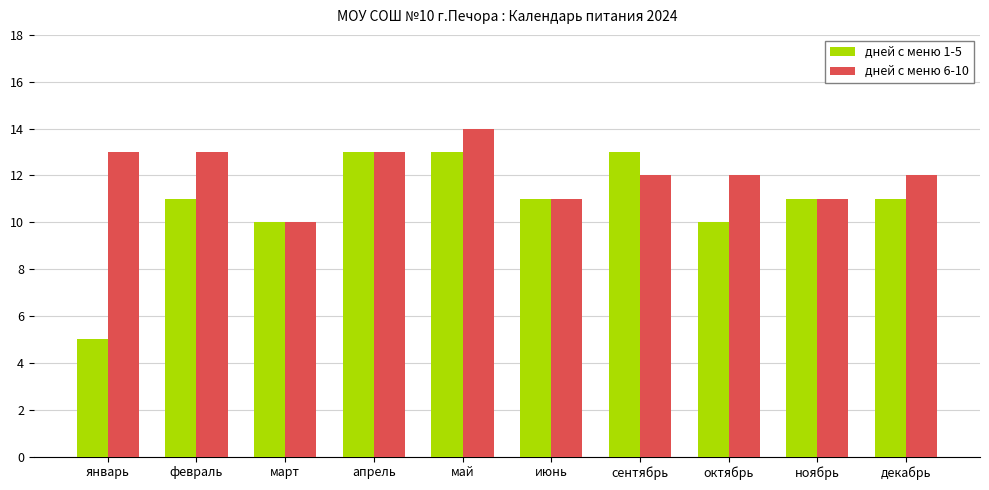

The дней с меню 1-5 series shows 15 at декабрь. True or false?

False